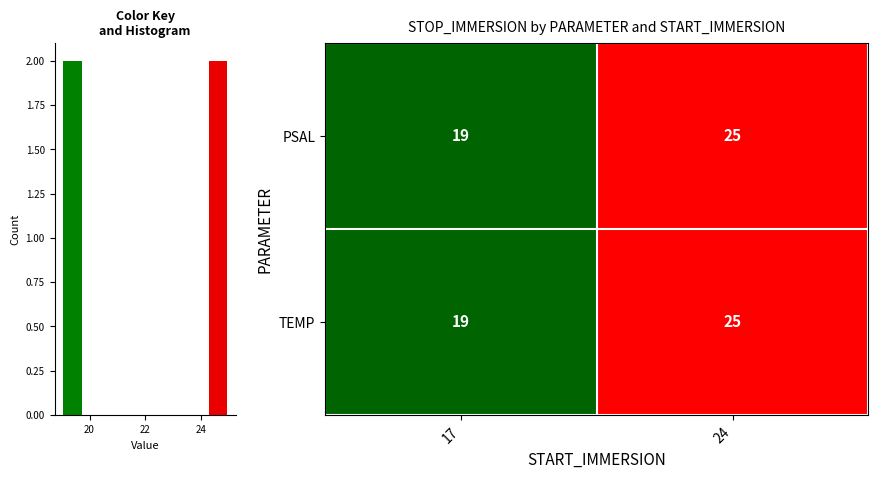

Read the PSAL value at 17.

19